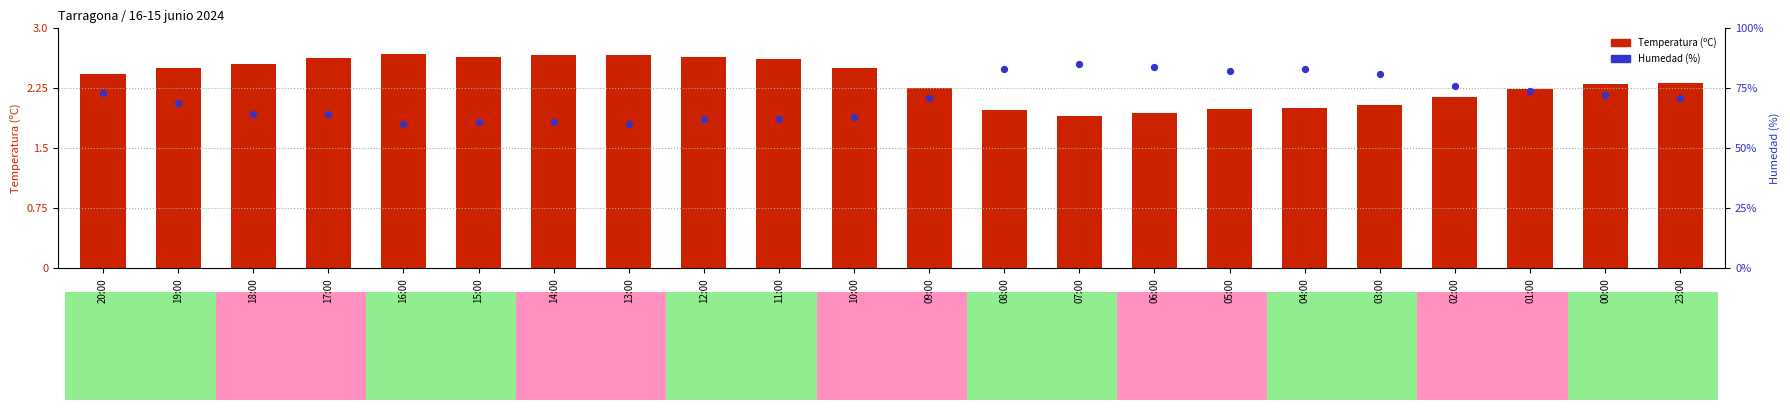

Which series has the largest total across all categories?

Temperatura (ºC)